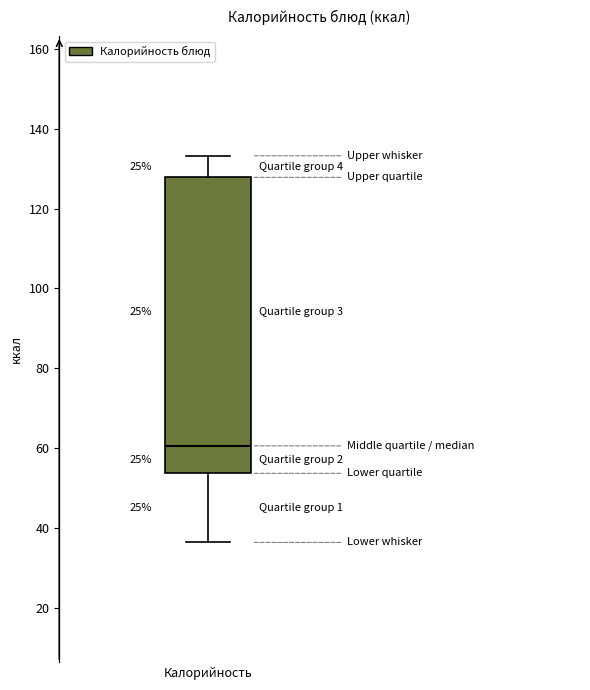

Transcribe this box plot: give where the median line is, the range the box spans, and where the two whiskers end, as read against the y-axis. The values are not printed on the chart, so give them approximately, as read against the axis.

median 60, box 54 to 128, whiskers 36 to 134